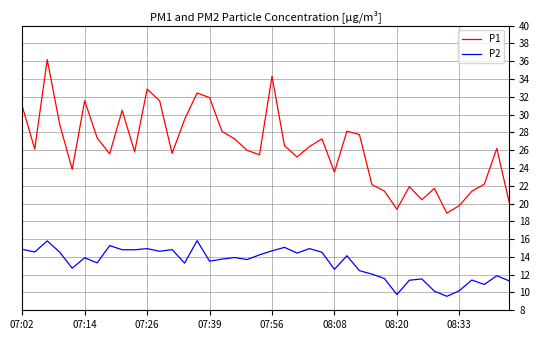

True or false: P1 and P2 intersect in this chart.

False